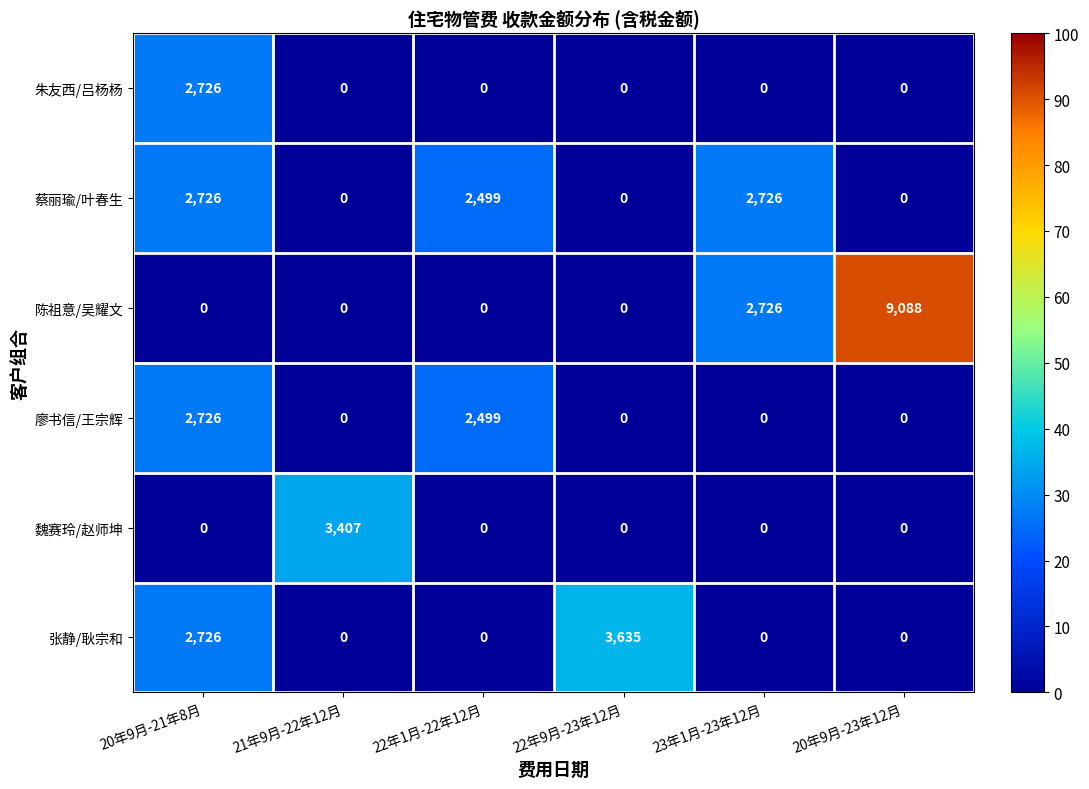

Count the number of data series in this chart.

6